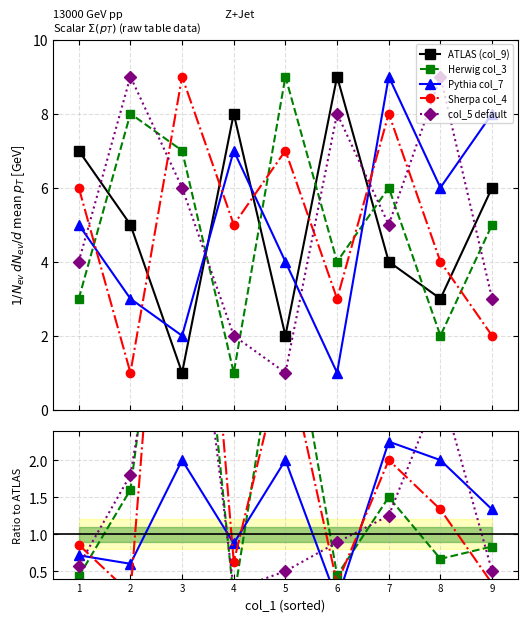

Rank the series by their maximum value, from lowest to highest.

Pythia col_7, col_5 default, Herwig col_3, ATLAS (col_9), Sherpa col_4